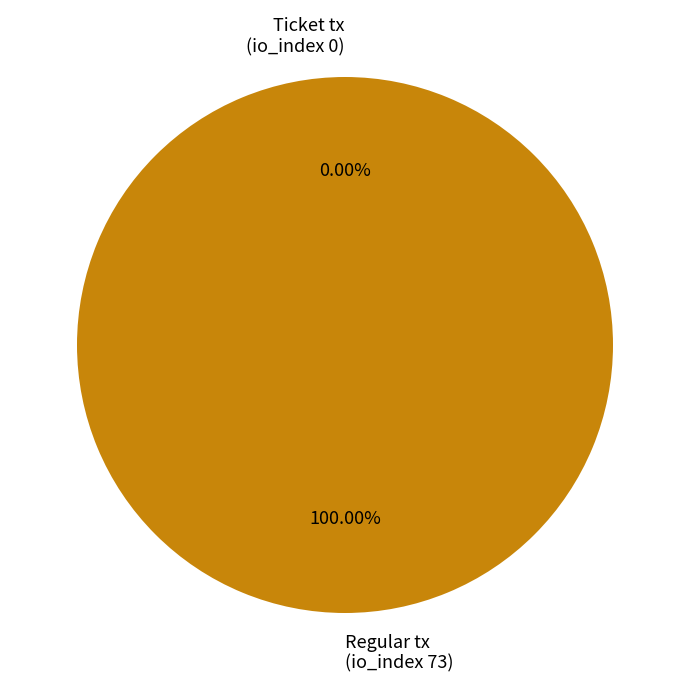

How many segments does this pie chart have?

2